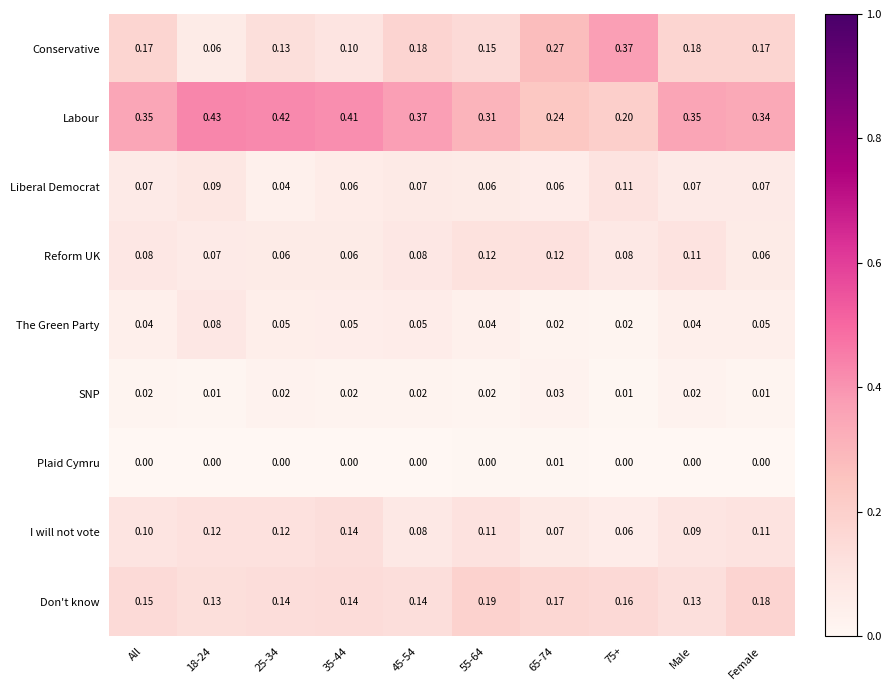

At which category does the chart reach its peak across all series?

18-24